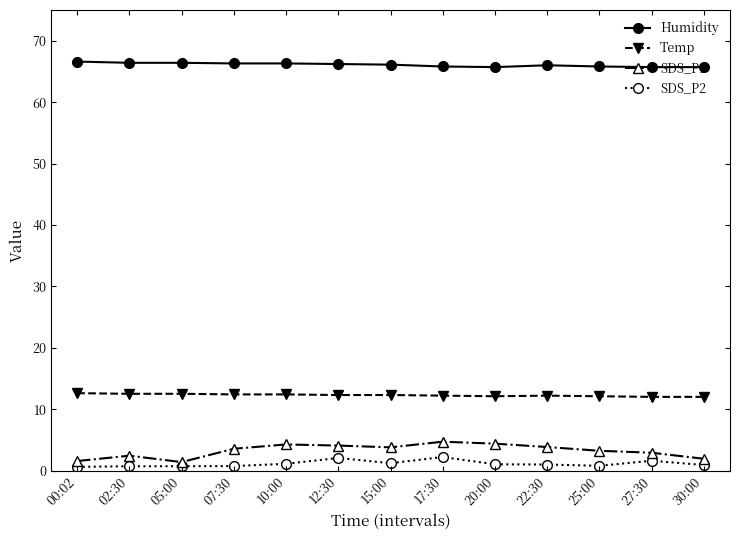

How many lines are shown in the chart?

4